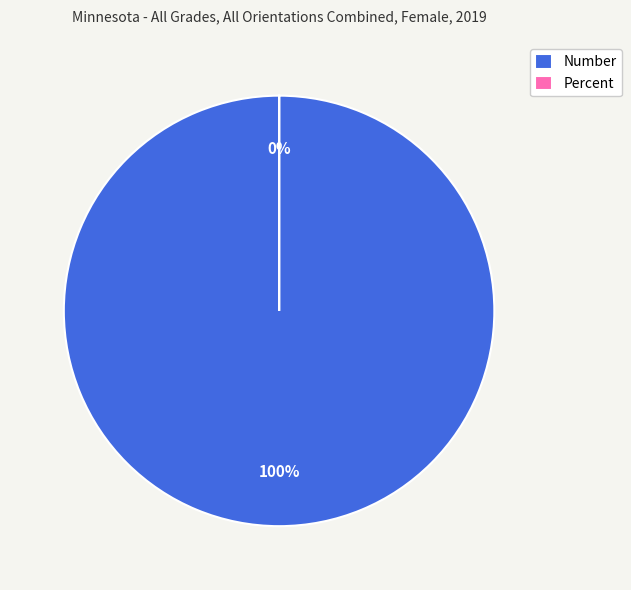

To the nearest percent, what is the difference between the largest and smallest slice percentages?

100%